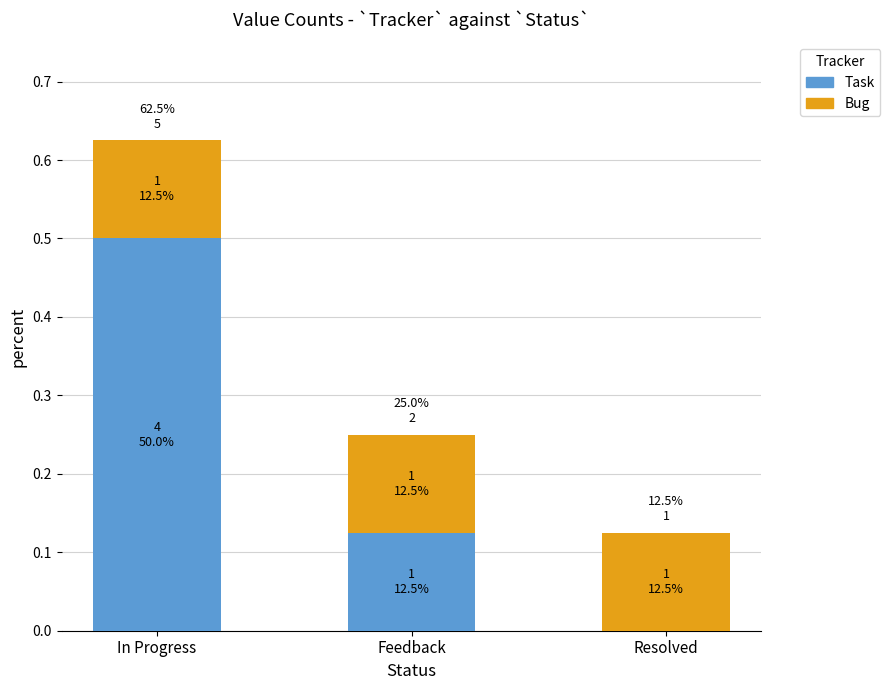

Rank the categories by Task value from highest to lowest.

In Progress, Feedback, Resolved